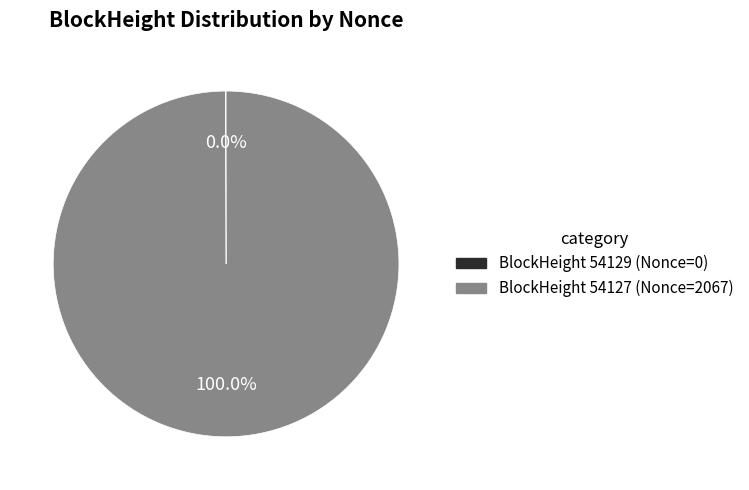

Which category has the biggest portion of the pie?

BlockHeight 54127 (Nonce=2067)